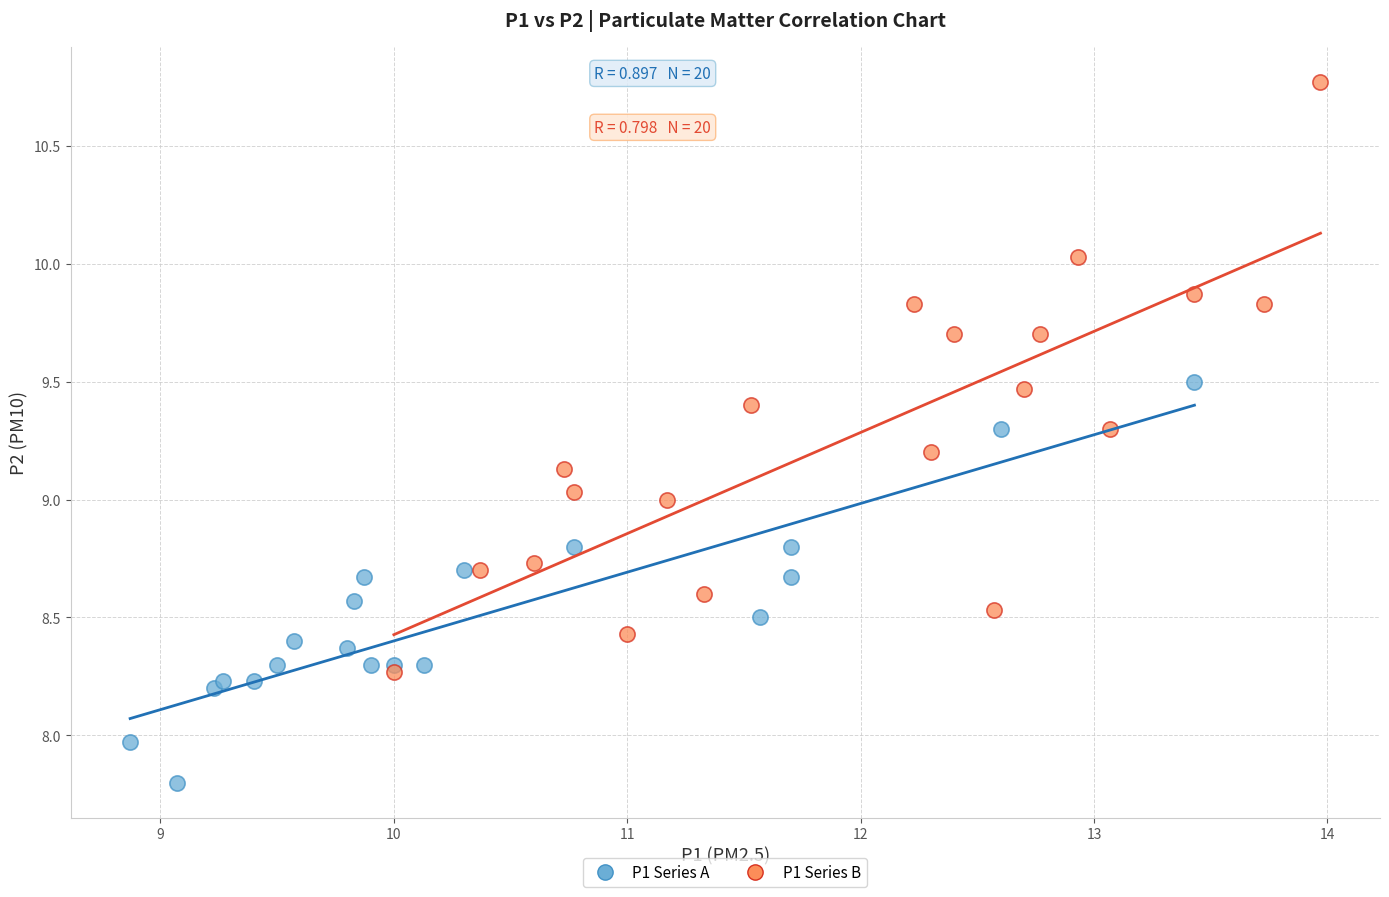

Which series reaches the maximum Y coordinate?

P1 Series B